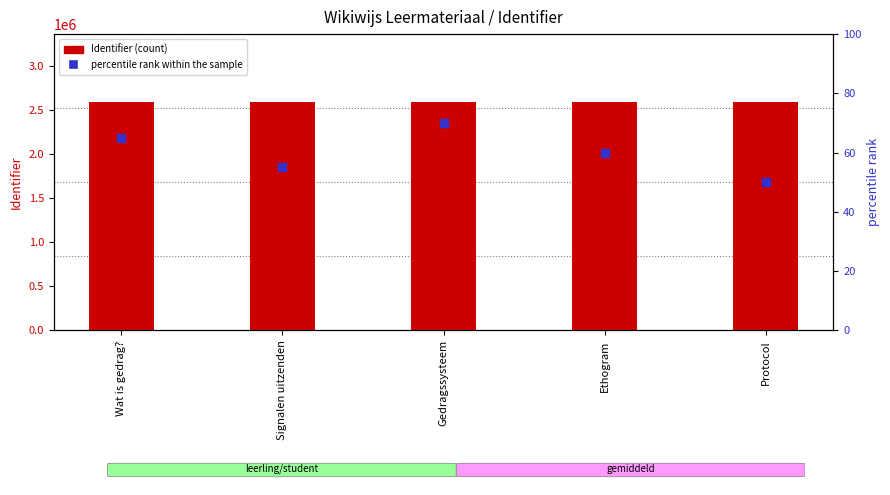

At which category is the sum across all series the highest?

Gedragssysteem